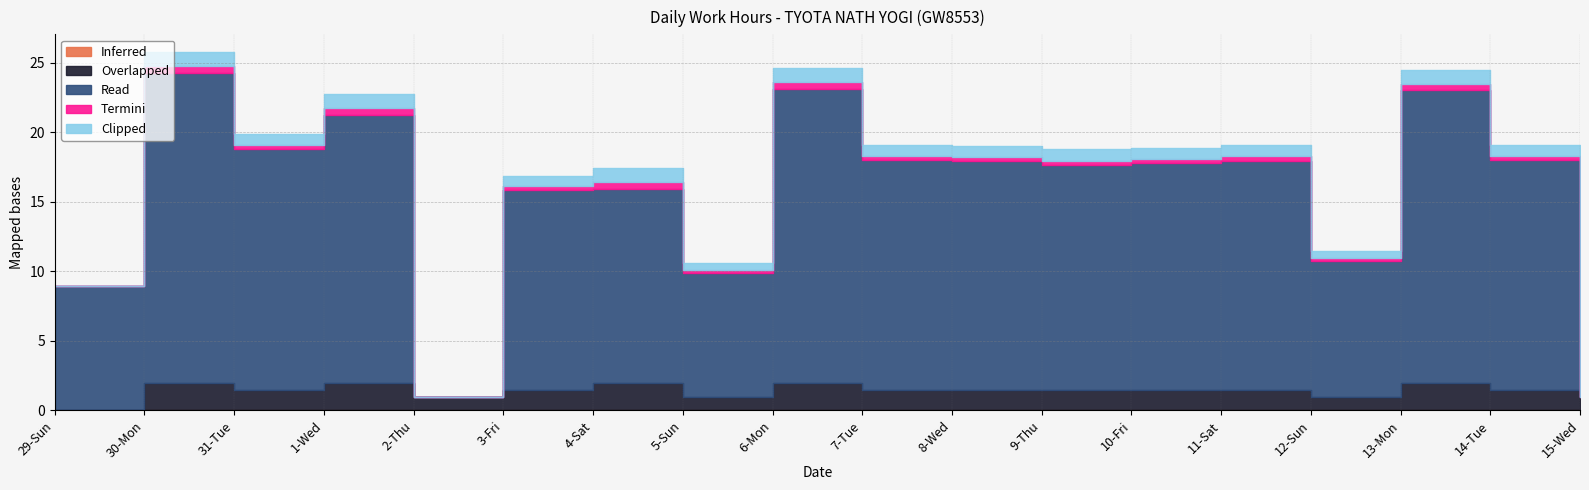

Reading left to right, extract all data points from this chart.

Inferred: 29-Sun=0.0	30-Mon=0.0	31-Tue=0.0	1-Wed=0.0	2-Thu=0.0	3-Fri=0.0	4-Sat=0.0	5-Sun=0.0	6-Mon=0.0	7-Tue=0.0	8-Wed=0.0	9-Thu=0.0	10-Fri=0.0	11-Sat=0.0	12-Sun=0.0	13-Mon=0.0	14-Tue=0.0	15-Wed=0.0
Overlapped: 29-Sun=0.0	30-Mon=2.0	31-Tue=1.5	1-Wed=2.0	2-Thu=1.0	3-Fri=1.5	4-Sat=2.0	5-Sun=1.0	6-Mon=2.0	7-Tue=1.5	8-Wed=1.5	9-Thu=1.5	10-Fri=1.5	11-Sat=1.5	12-Sun=1.0	13-Mon=2.0	14-Tue=1.5	15-Wed=1.0
Read: 29-Sun=8.9	30-Mon=22.3	31-Tue=17.3	1-Wed=19.2	2-Thu=0.0	3-Fri=14.4	4-Sat=13.9	5-Sun=8.9	6-Mon=21.1	7-Tue=16.5	8-Wed=16.4	9-Thu=16.2	10-Fri=16.3	11-Sat=16.5	12-Sun=9.8	13-Mon=21.0	14-Tue=16.5	15-Wed=0.0
Termini: 29-Sun=0.0	30-Mon=0.5	31-Tue=0.3	1-Wed=0.5	2-Thu=0.0	3-Fri=0.3	4-Sat=0.5	5-Sun=0.2	6-Mon=0.5	7-Tue=0.3	8-Wed=0.3	9-Thu=0.3	10-Fri=0.3	11-Sat=0.3	12-Sun=0.2	13-Mon=0.5	14-Tue=0.3	15-Wed=0.0
Clipped: 29-Sun=0.0	30-Mon=1.0	31-Tue=0.8	1-Wed=1.0	2-Thu=0.0	3-Fri=0.7	4-Sat=1.0	5-Sun=0.5	6-Mon=1.0	7-Tue=0.8	8-Wed=0.8	9-Thu=0.8	10-Fri=0.8	11-Sat=0.8	12-Sun=0.5	13-Mon=1.0	14-Tue=0.8	15-Wed=0.0